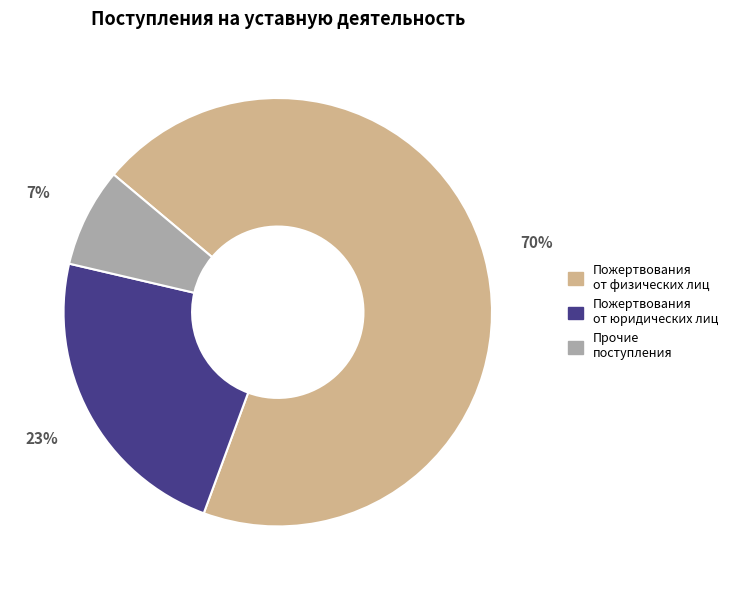

Is there any slice that represents more than half of the pie?

Yes